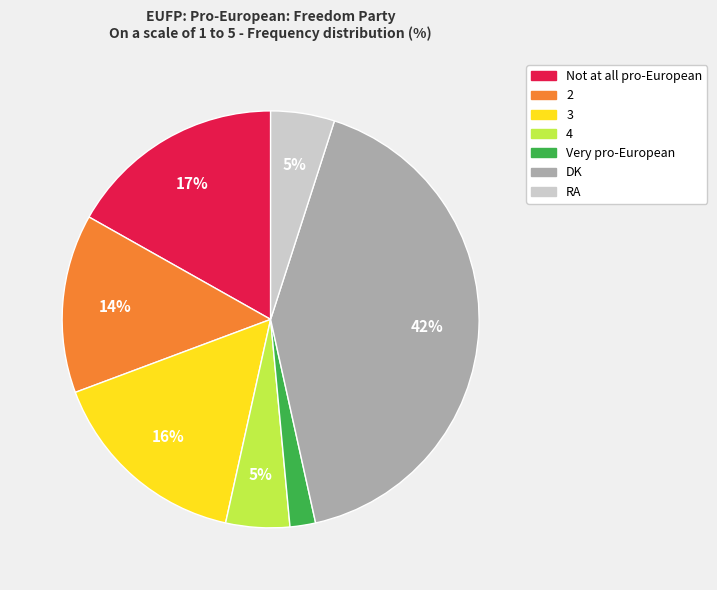

Is there a majority slice in this chart?

No